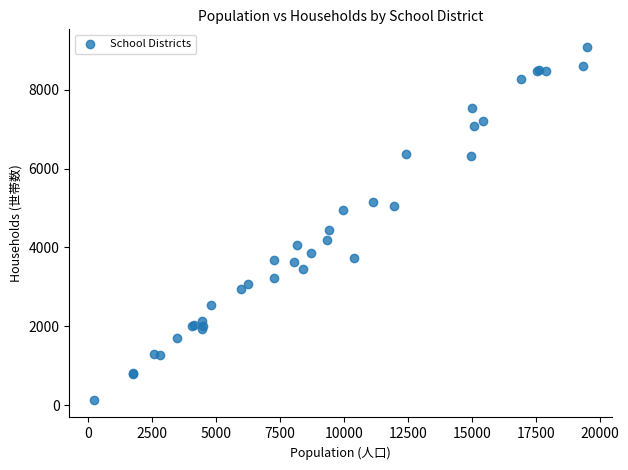

What Y value in the scatter plot is closest to 4608?

4442